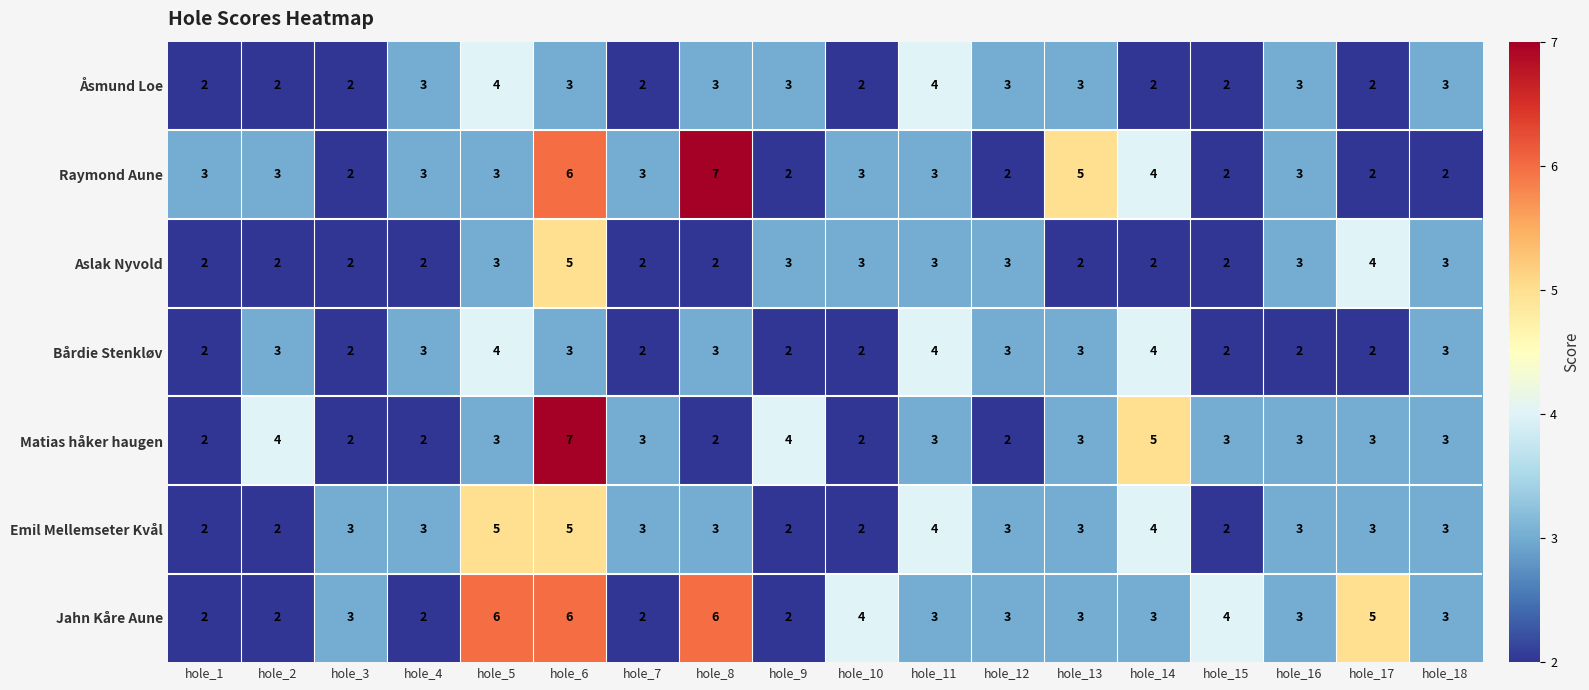

What is the difference between the maximum and minimum values in the Raymond Aune series?

5